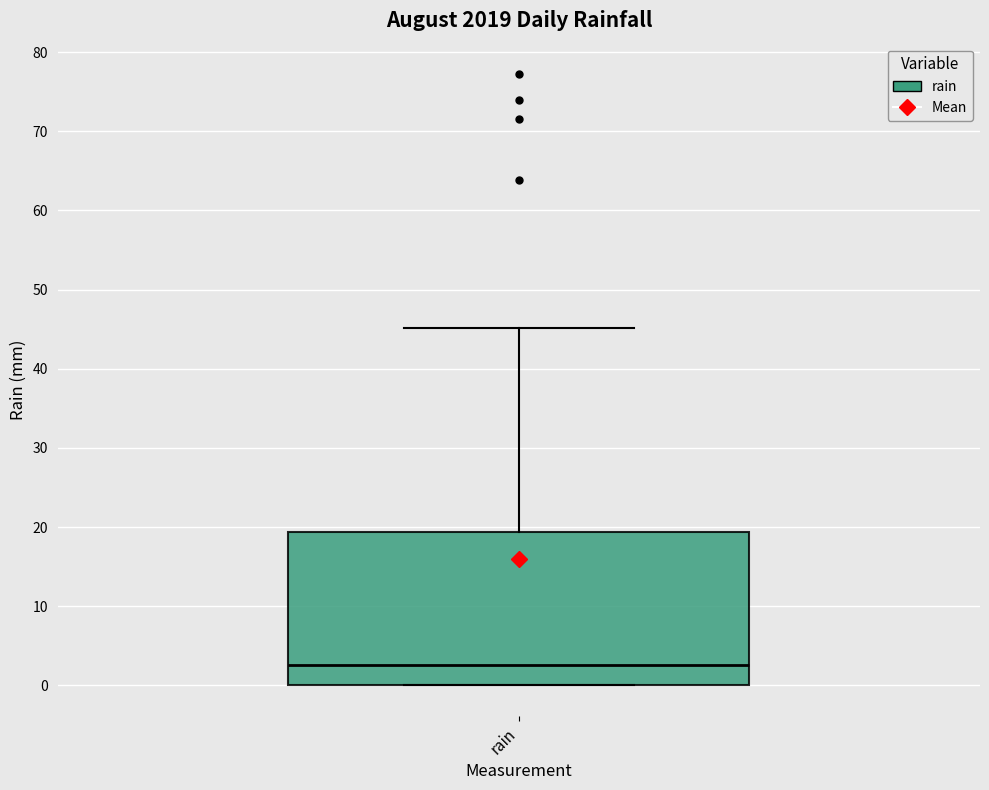

Read this box plot against the y-axis: the position of the median line, the range covered by the box, and the ends of both whiskers. The values are not printed on the chart, so give them approximately, as read against the axis.

median 3, box 0 to 19, whiskers 0 to 45